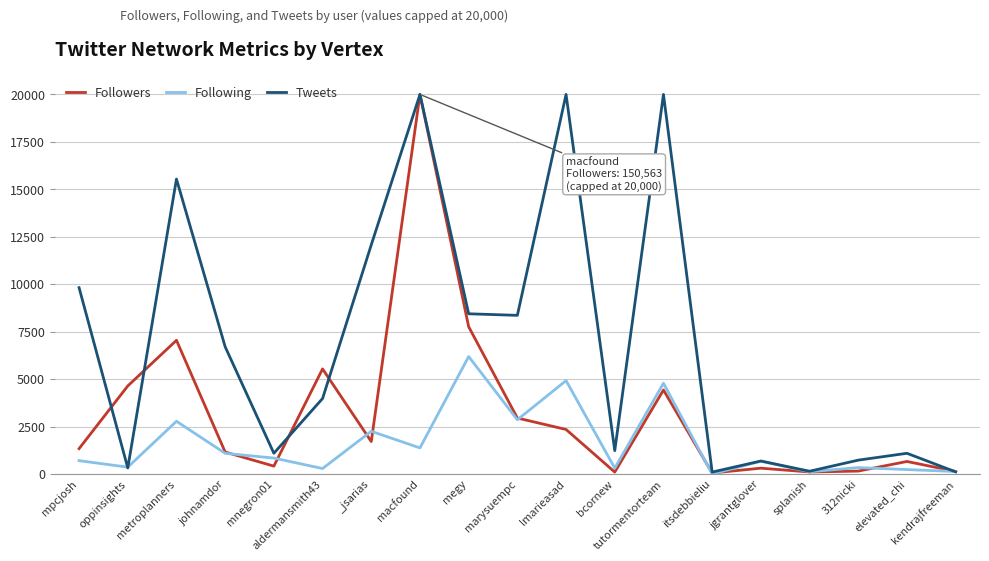

Count the number of data series in this chart.

3